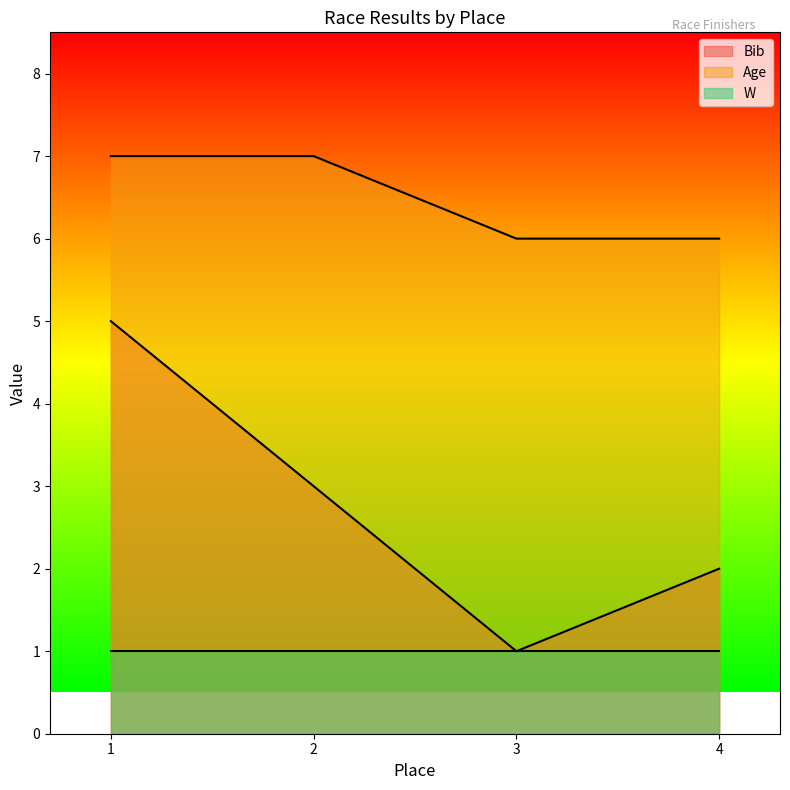

Is it true that Age equals 12 at 2?

False